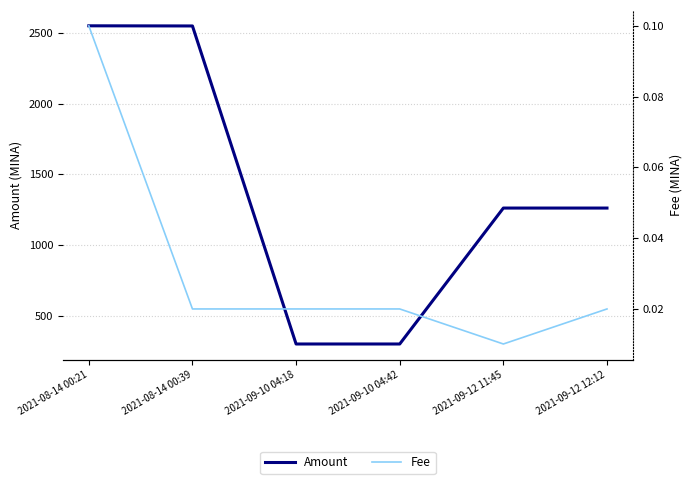

True or false: Amount has a value of 2241.0 at 2021-09-12 12:12.

False